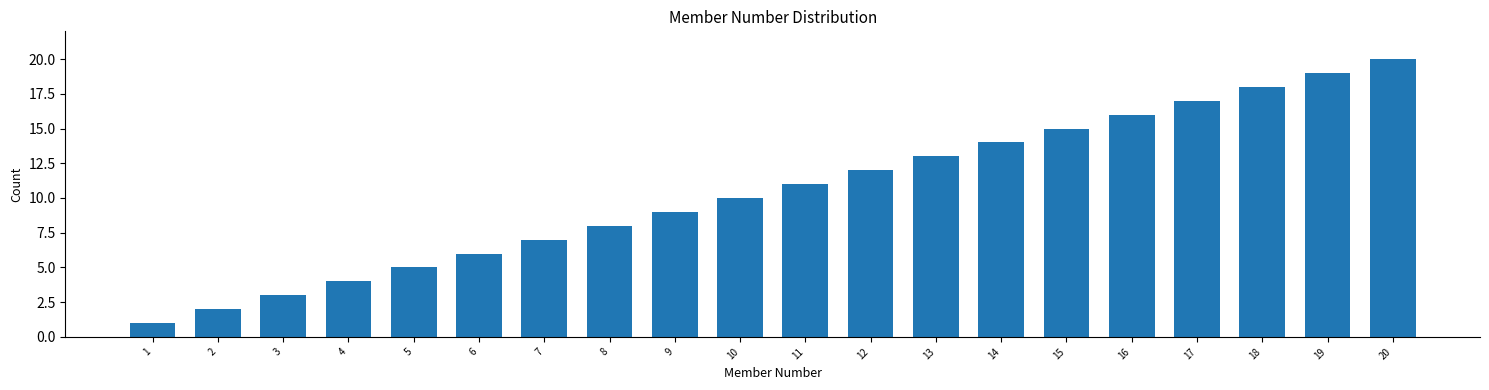

The value at 17 is 27. True or false?

False